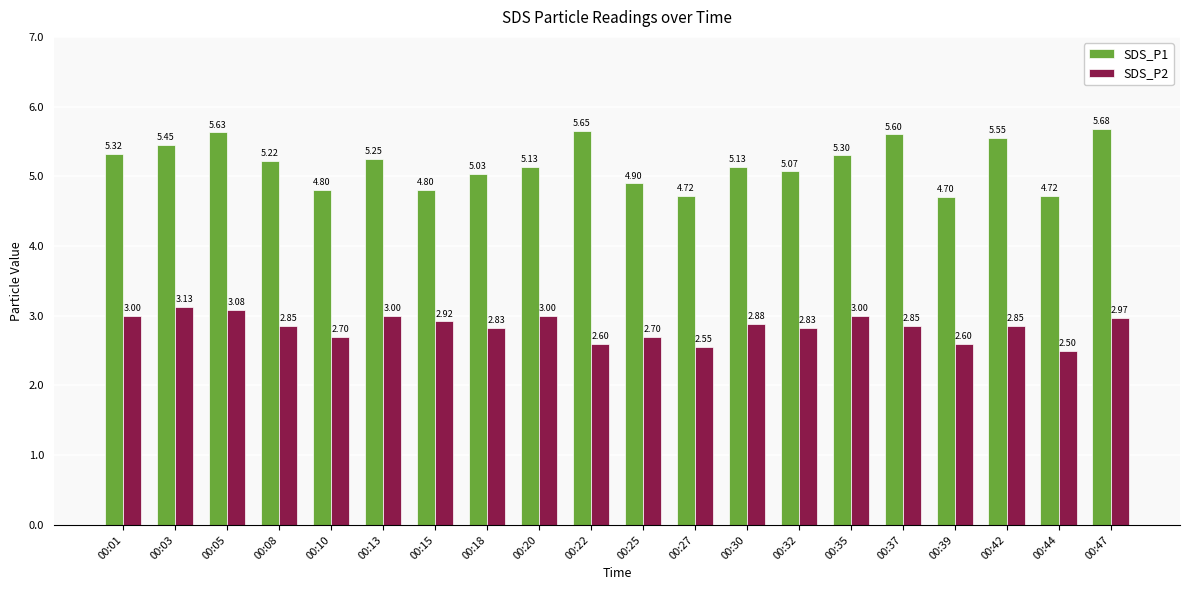

What is the spread (max minus min) of values at 00:35?

2.3